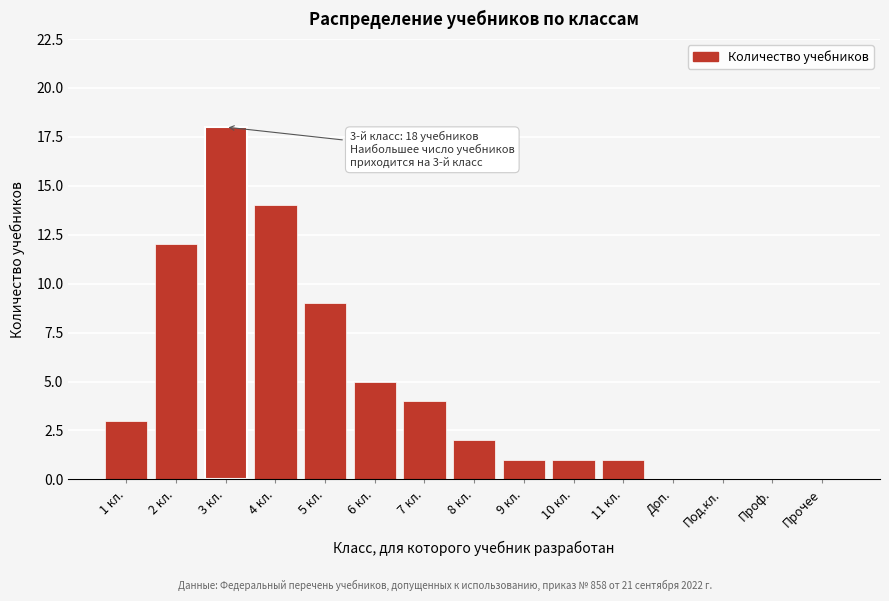

Reading left to right, extract all data points from this chart.

1 кл.=3	2 кл.=12	3 кл.=18	4 кл.=14	5 кл.=9	6 кл.=5	7 кл.=4	8 кл.=2	9 кл.=1	10 кл.=1	11 кл.=1	Доп.=0	Под.кл.=0	Проф.=0	Прочее=0